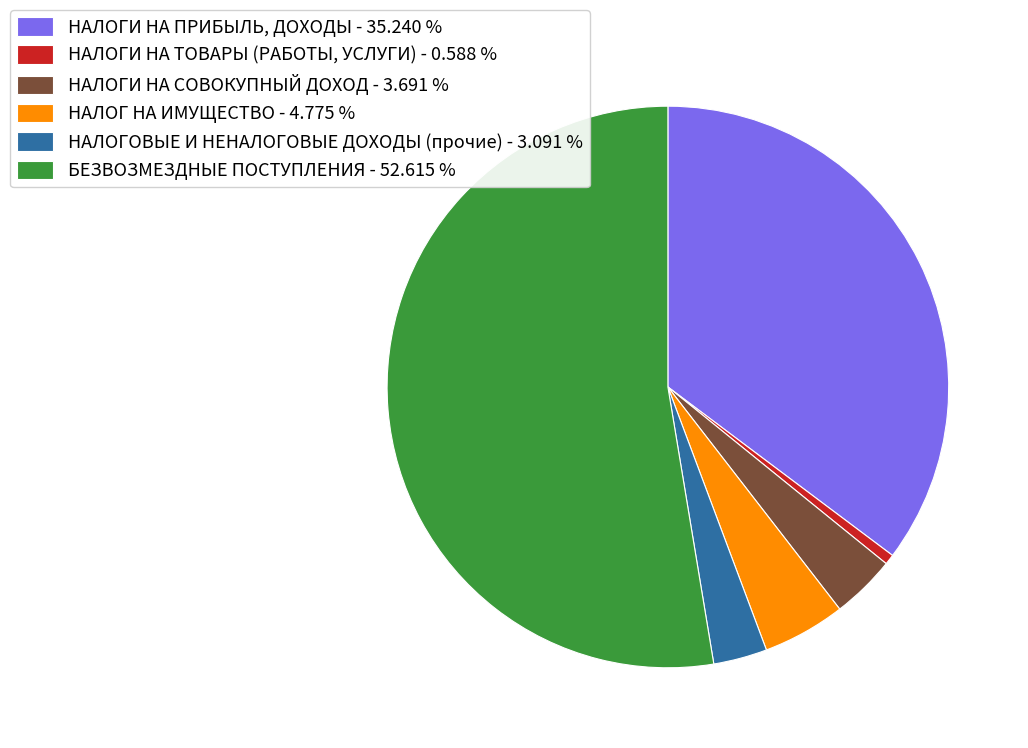

Does any single category account for the majority?

Yes